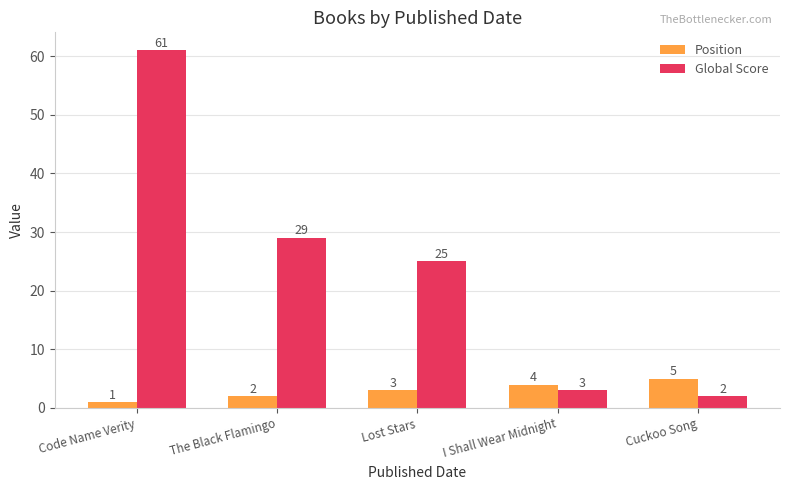

The Global Score series shows 3 at I Shall Wear Midnight. True or false?

True